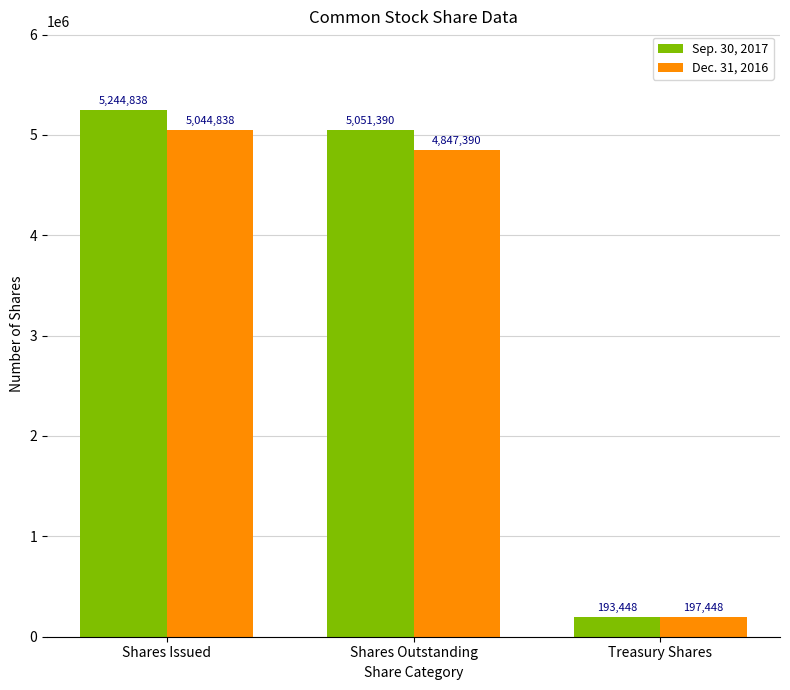

What is the difference between the second highest and minimum values in the Sep. 30, 2017 series?

4857942